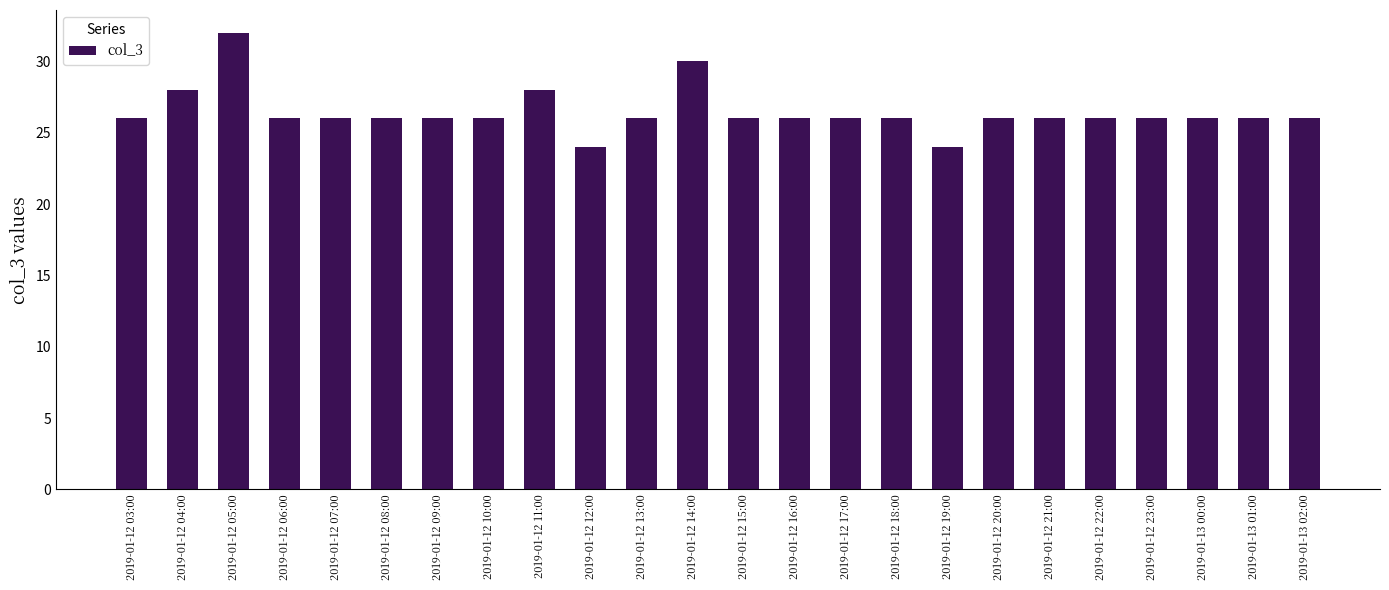

What is the sum of the values at 2019-01-12 11:00 and 2019-01-12 15:00?

54